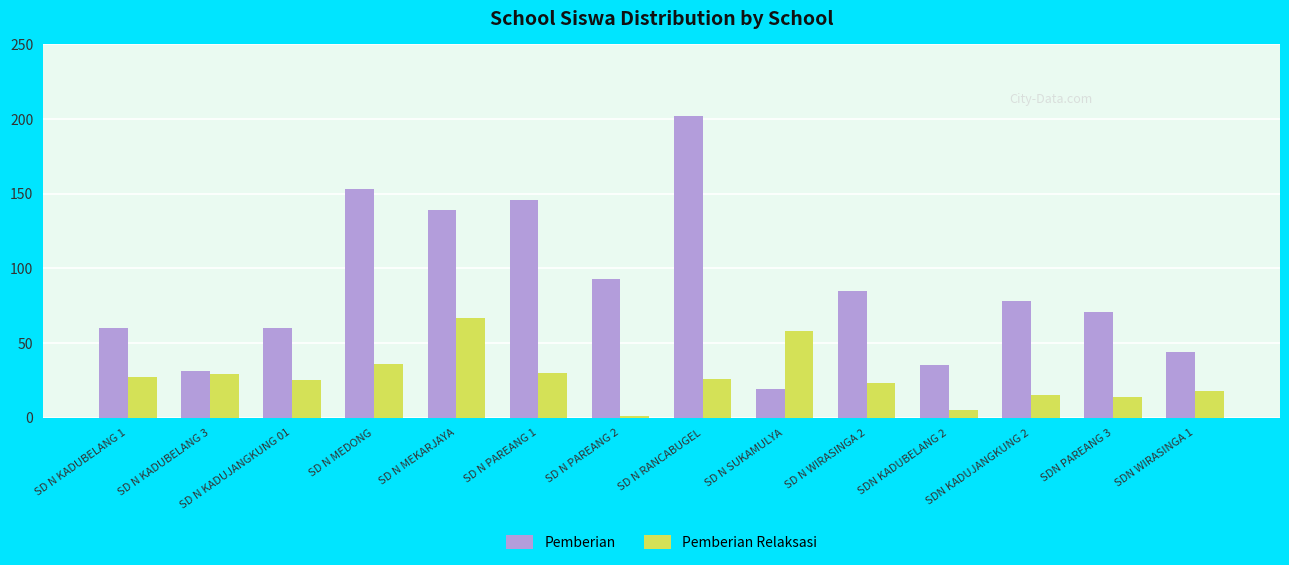

Is it true that Pemberian Relaksasi equals 14 at SDN PAREANG 3?

True